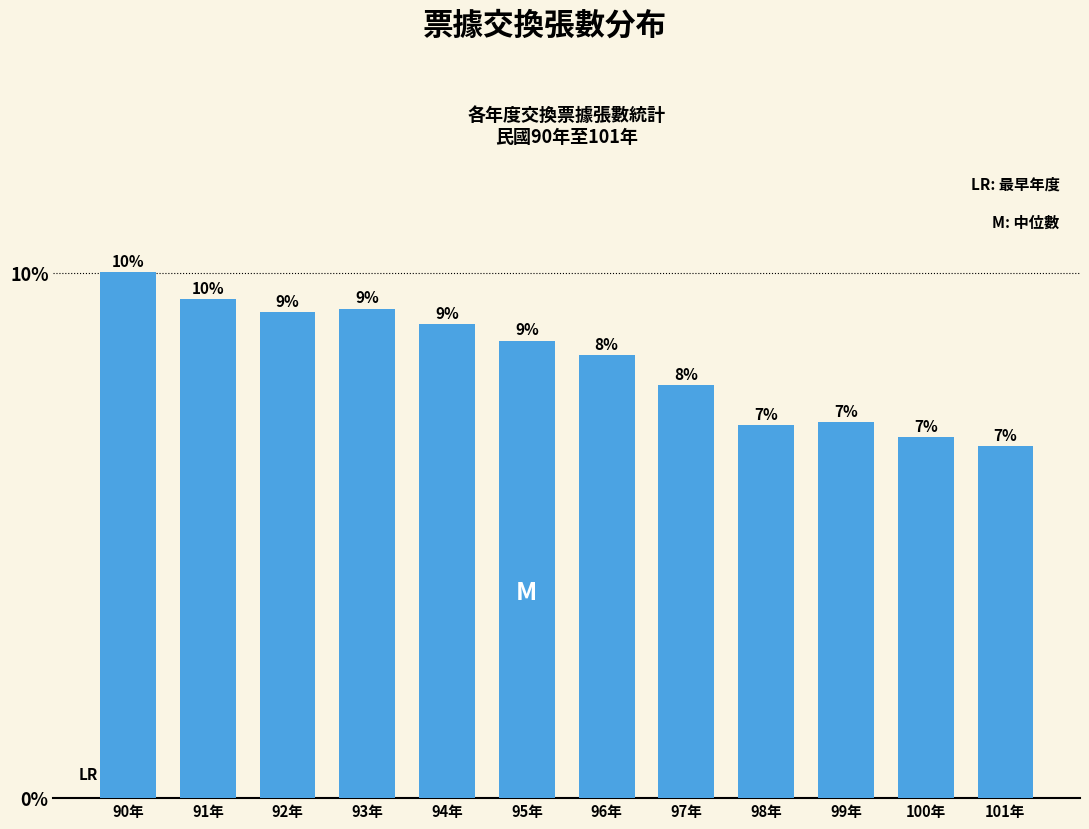

What is the label of the 3rd bar from the left?

92年